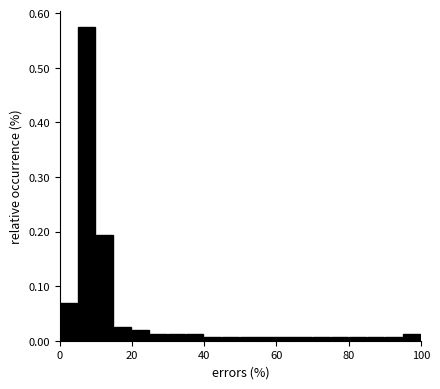

Read against the x-axis, roughly where is the centre of the tallest bar?

8